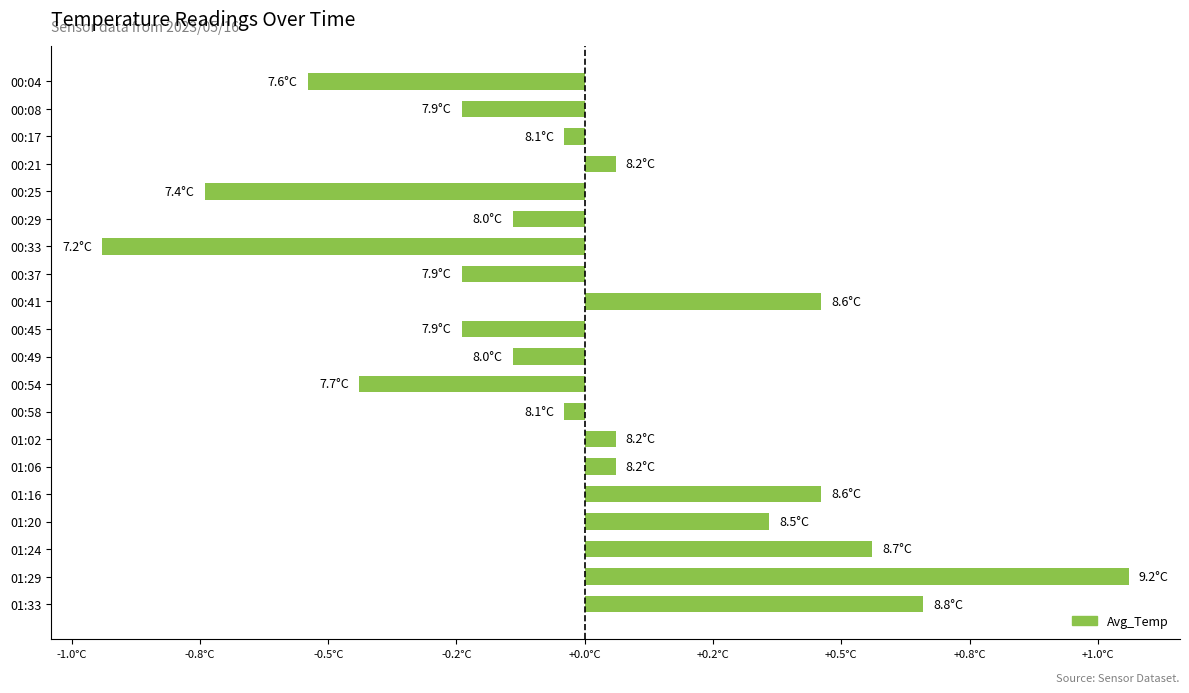

Are the bars horizontal?

Yes